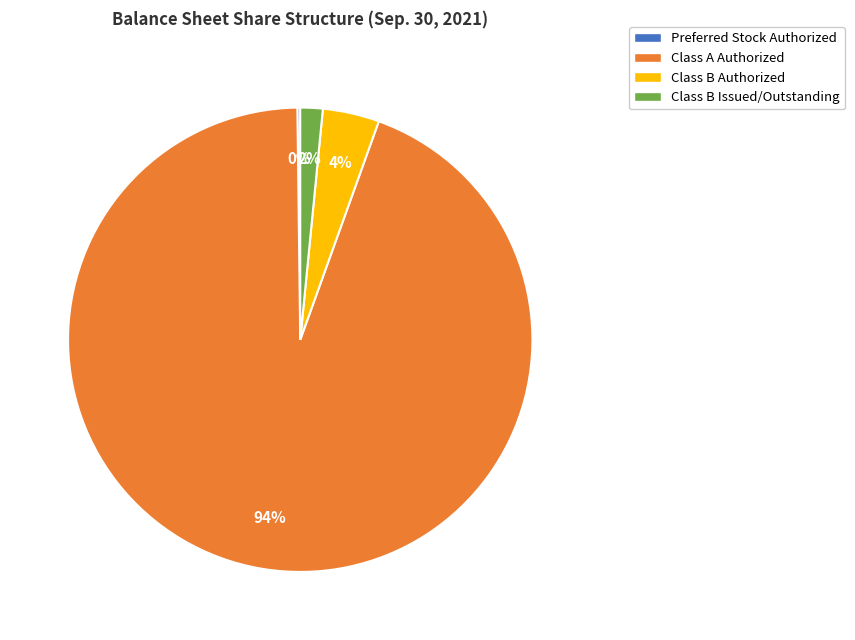

True or false: Class B Authorized accounts for 4% of the total.

True